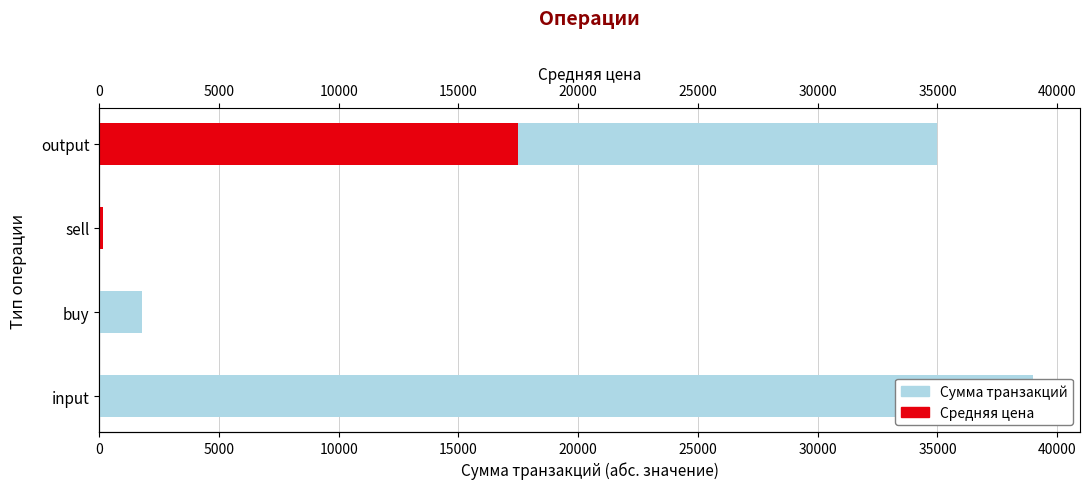

What is the average value of the Средняя цена series?

4431.2